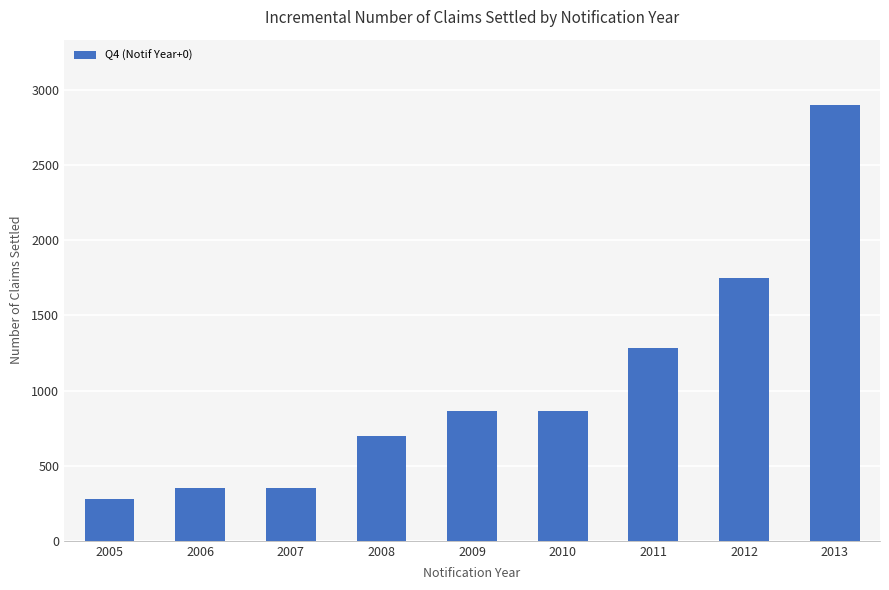

What is the sum of the values at 2008 and 2006?

1048.0